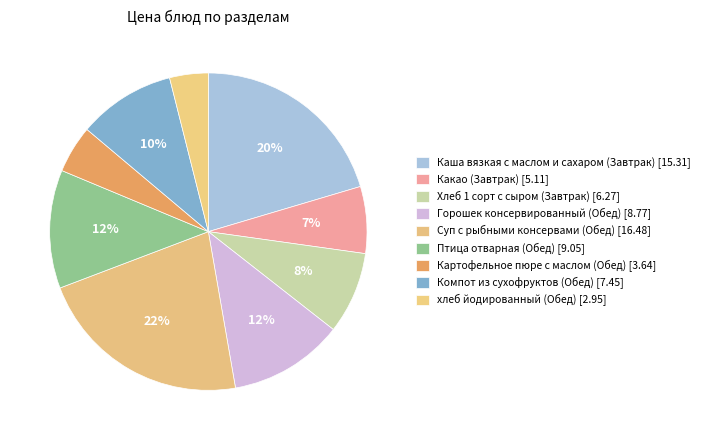

How many slices are in this pie chart?

9